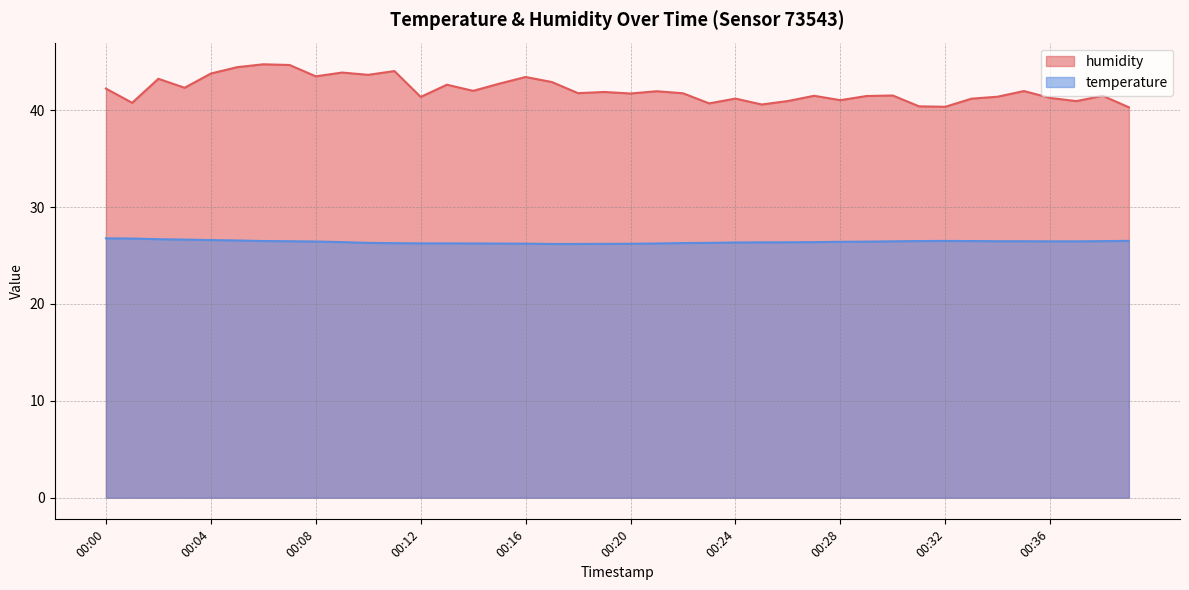

True or false: temperature and humidity intersect in this chart.

False